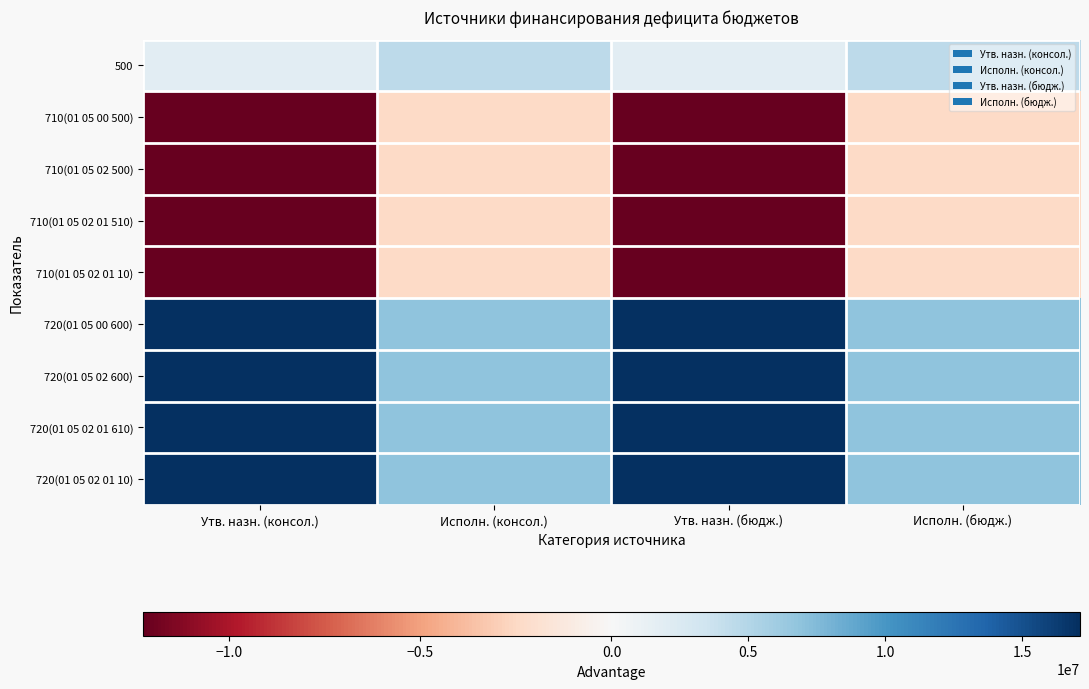

Rank the series by their maximum value, from lowest to highest.

Исполнено (консол.), Исполнено (бюдж. субъекта), Утвержденные назначения (консол.), Утвержденные назначения (бюдж. субъекта)